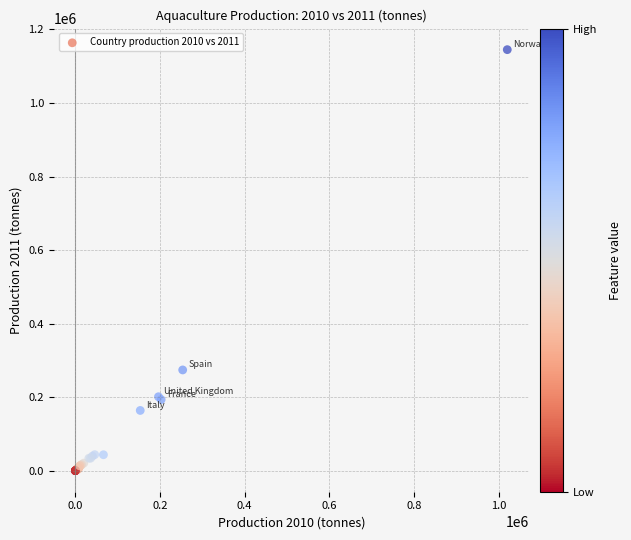

What Y value in the scatter plot is closest to 572619?

274223.0